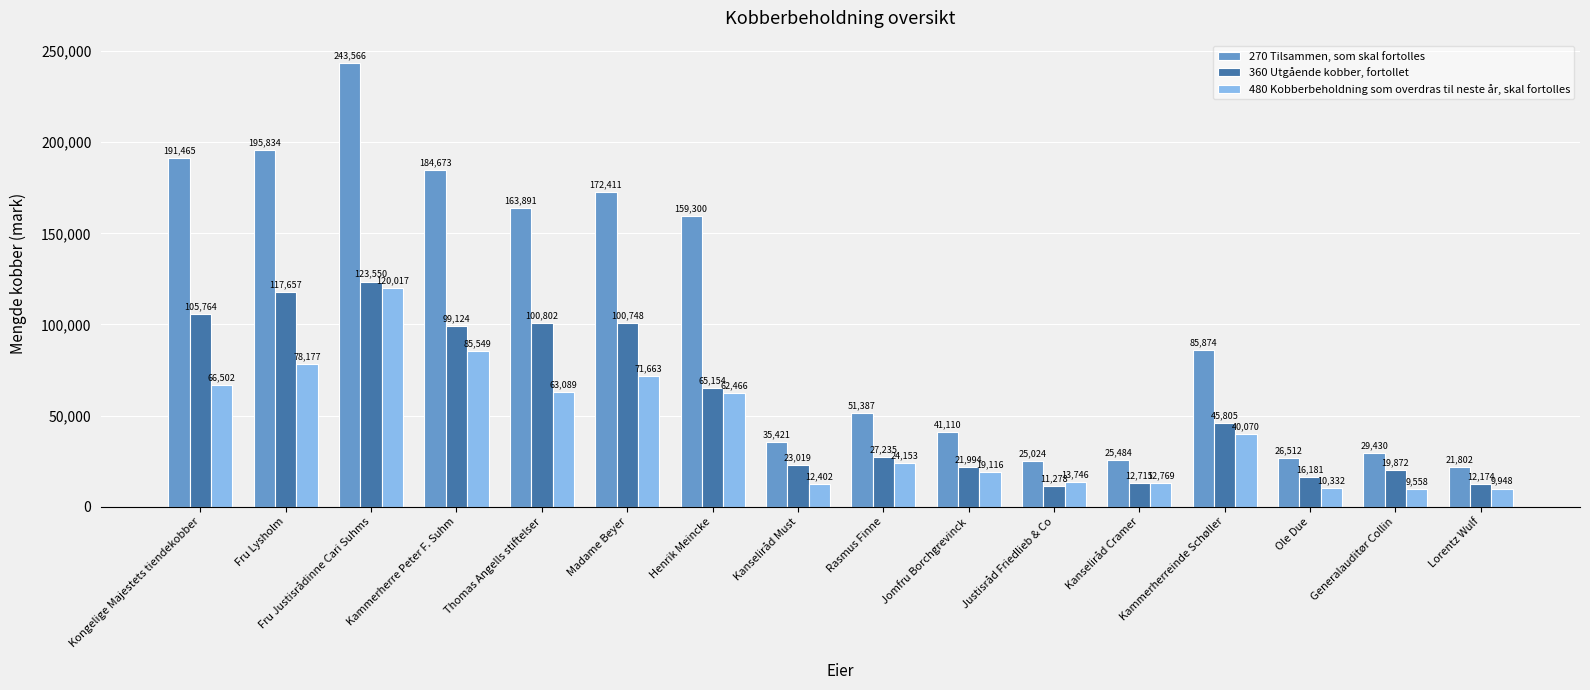

The value of 270 Tilsammen, som skal fortolles at Fru Justisrådinne Cari Suhms is 243566. True or false?

True